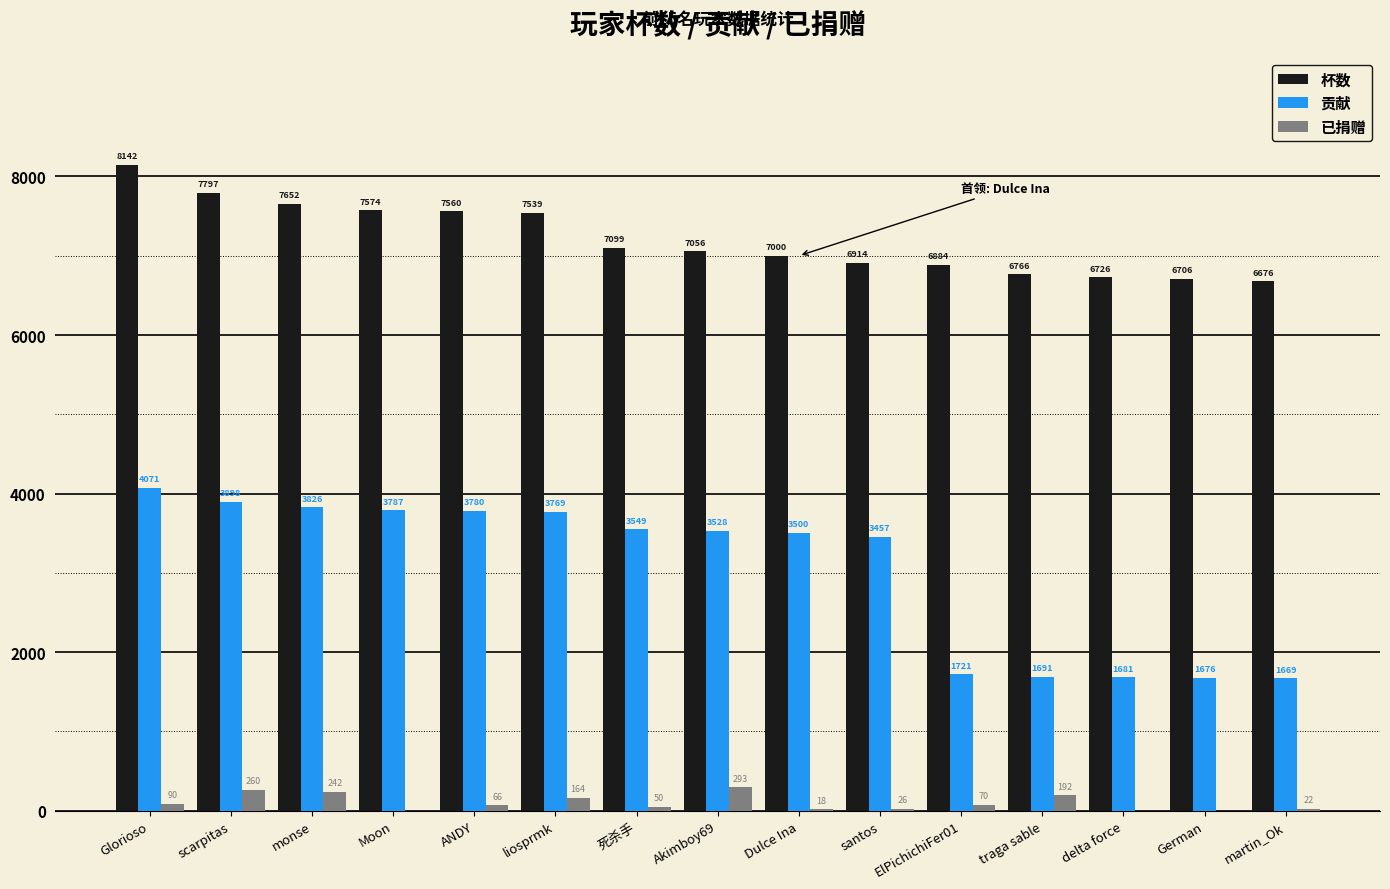

Does the chart contain stacked bars?

No